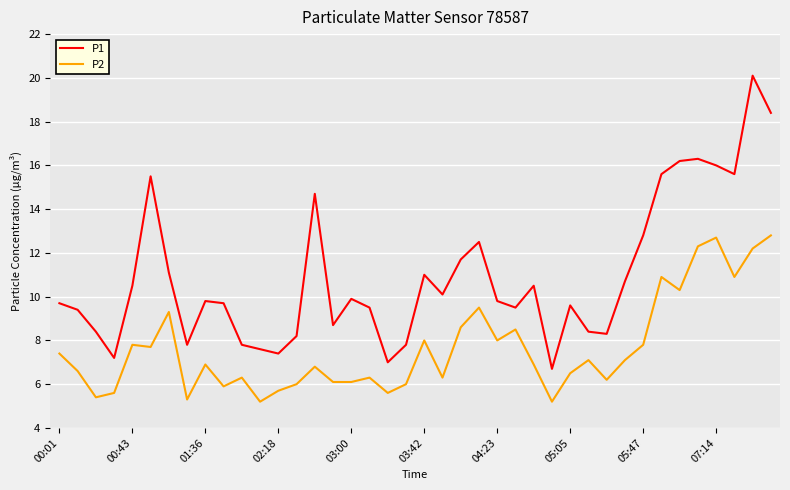

Which series has the largest total across all categories?

P1